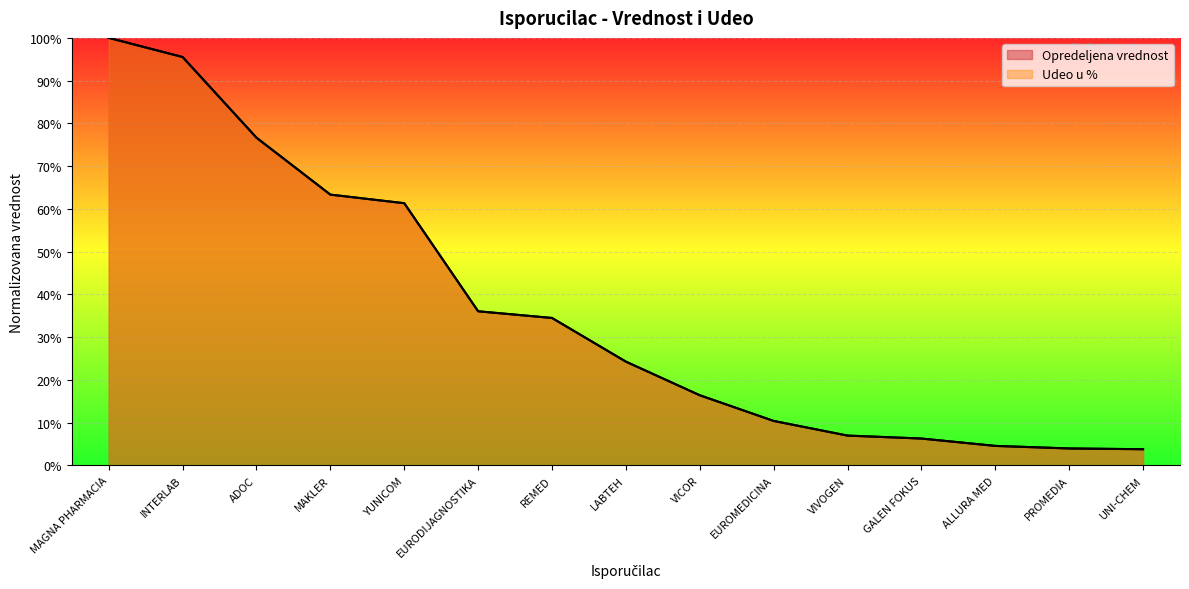

What is the sum of all Opredeljena vrednost values?

5.4